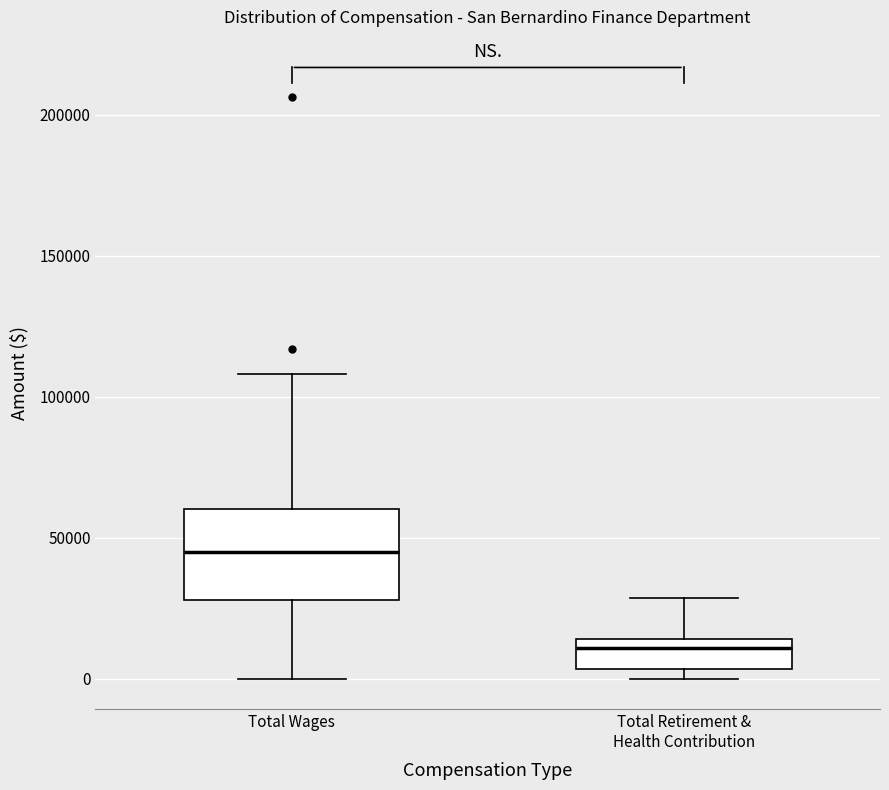

Which box has the lowest median line?

Total Retirement & Health Contribution